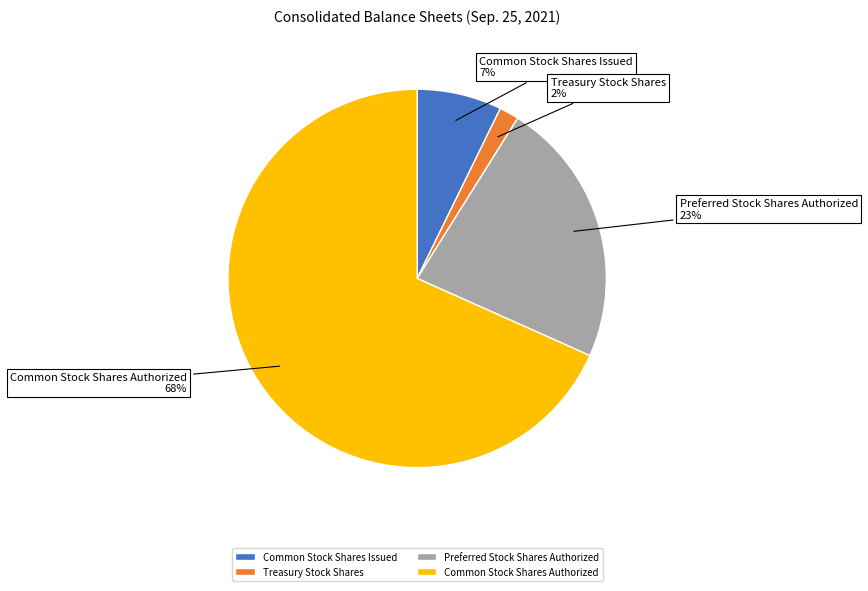

Is there a majority slice in this chart?

Yes